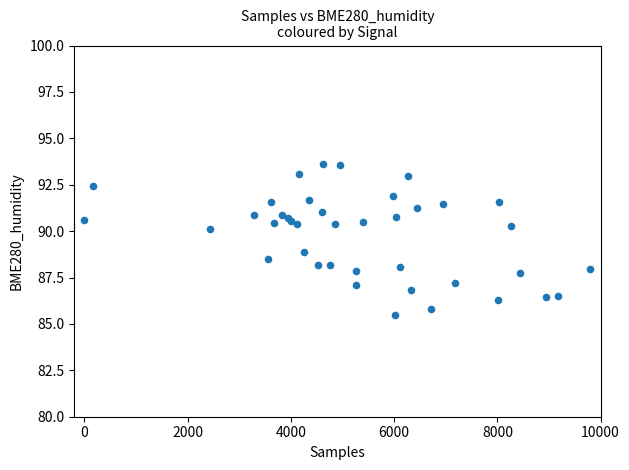

What is the range of Y values (max minus min)?

8.1